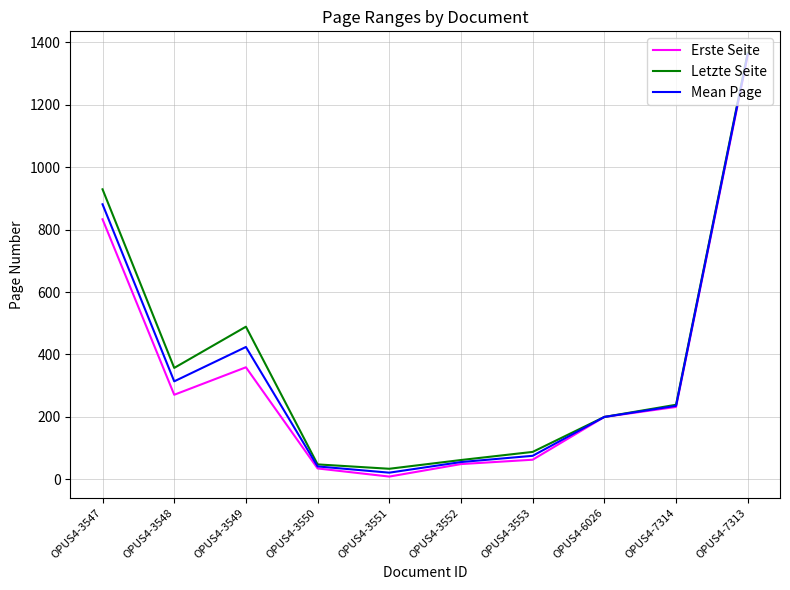

What is the difference between the second highest and minimum values in the Erste Seite series?

824.0